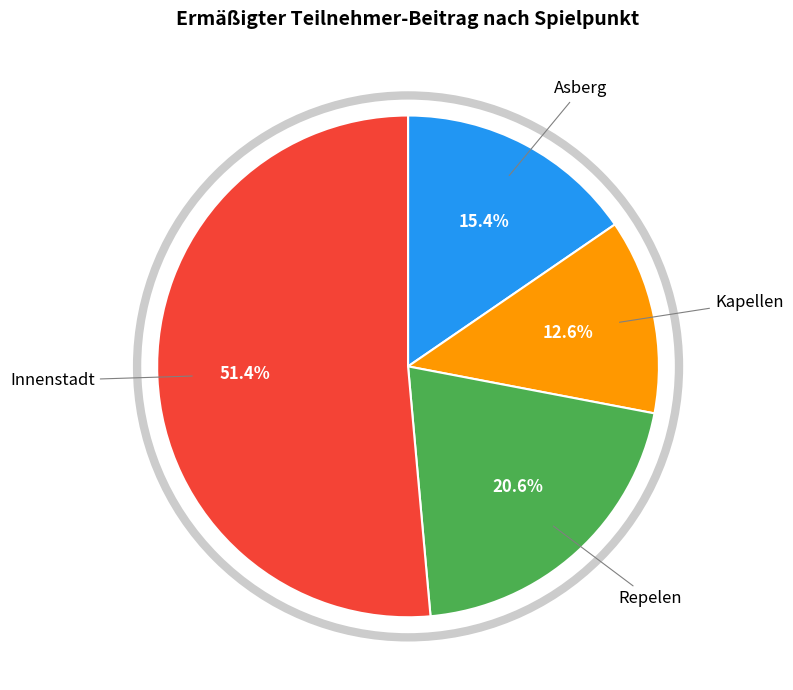

Is there any slice that represents more than half of the pie?

Yes